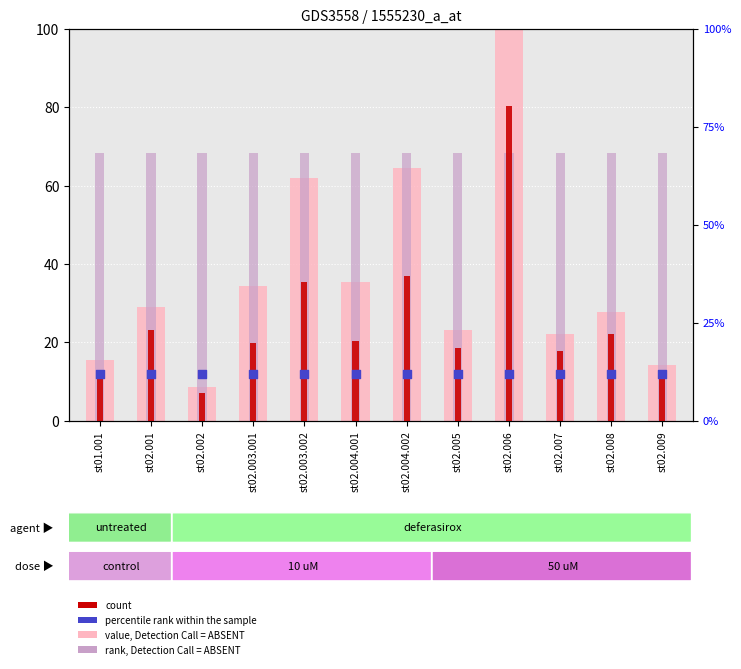

Is the value of rank, Detection Call = ABSENT at st02.006 greater than the value of percentile rank within the sample at st02.005?

Yes